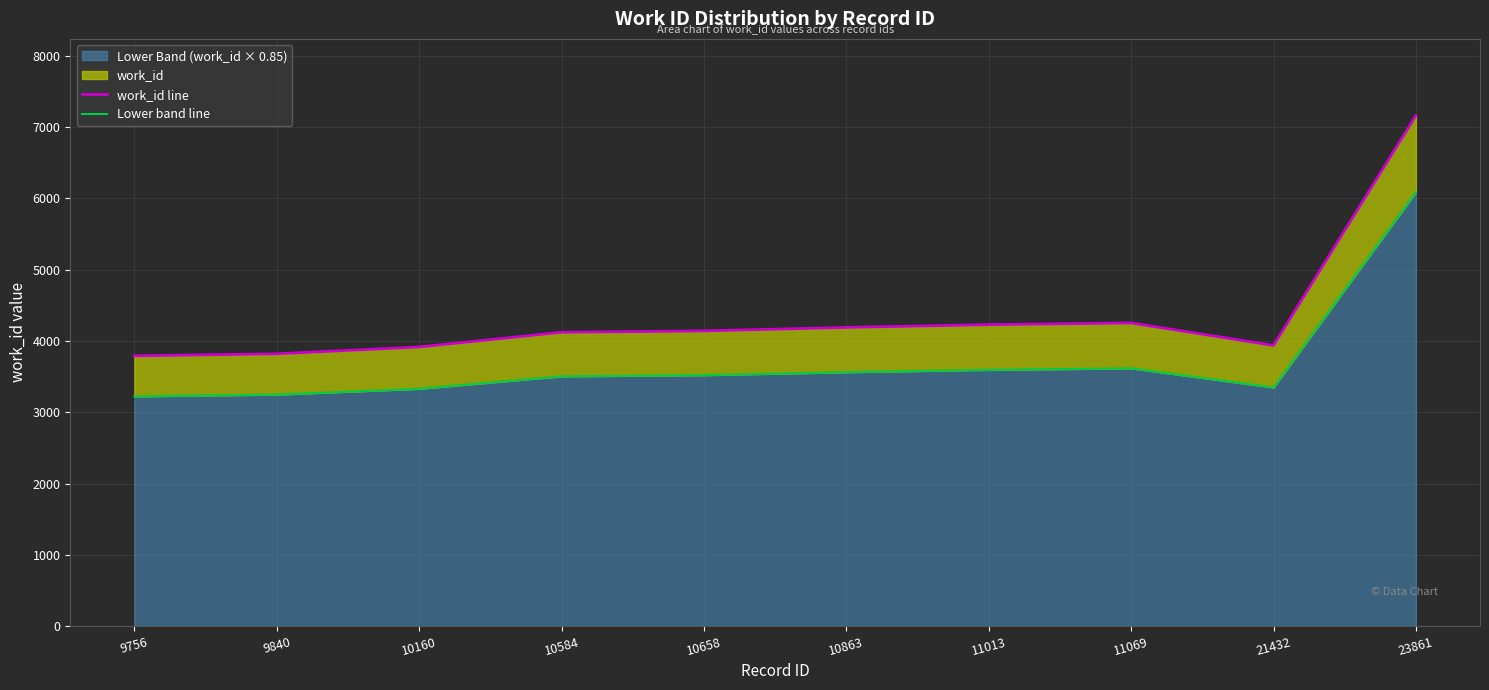

Which category has the highest value in the Lower band line series?

23861